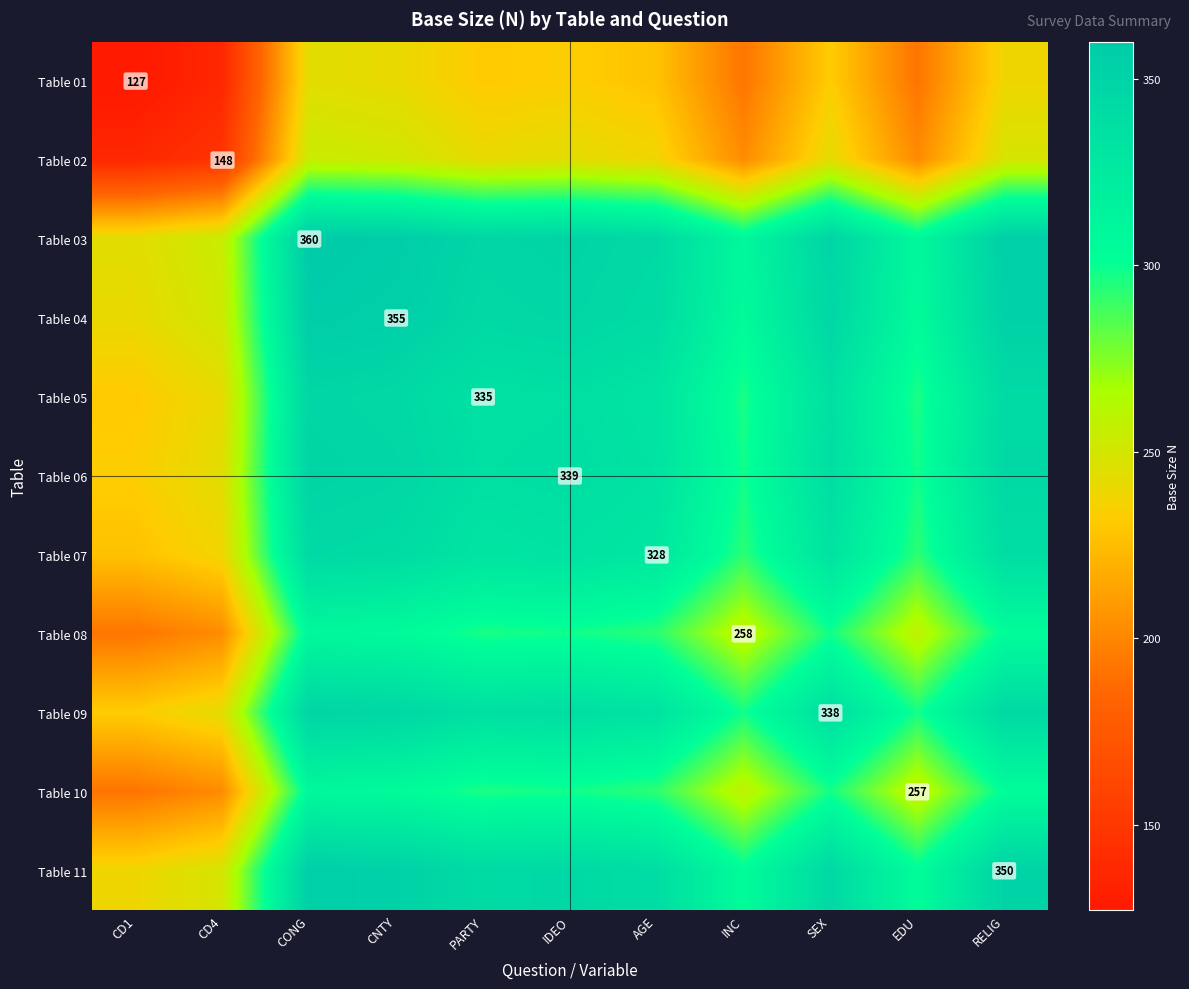

What value does the Table 10 series have at RELIG?

303.5